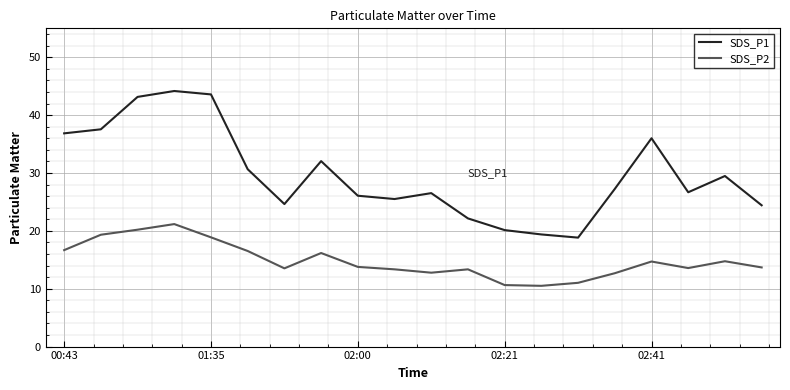

Which series has the widest spread of values?

SDS_P1